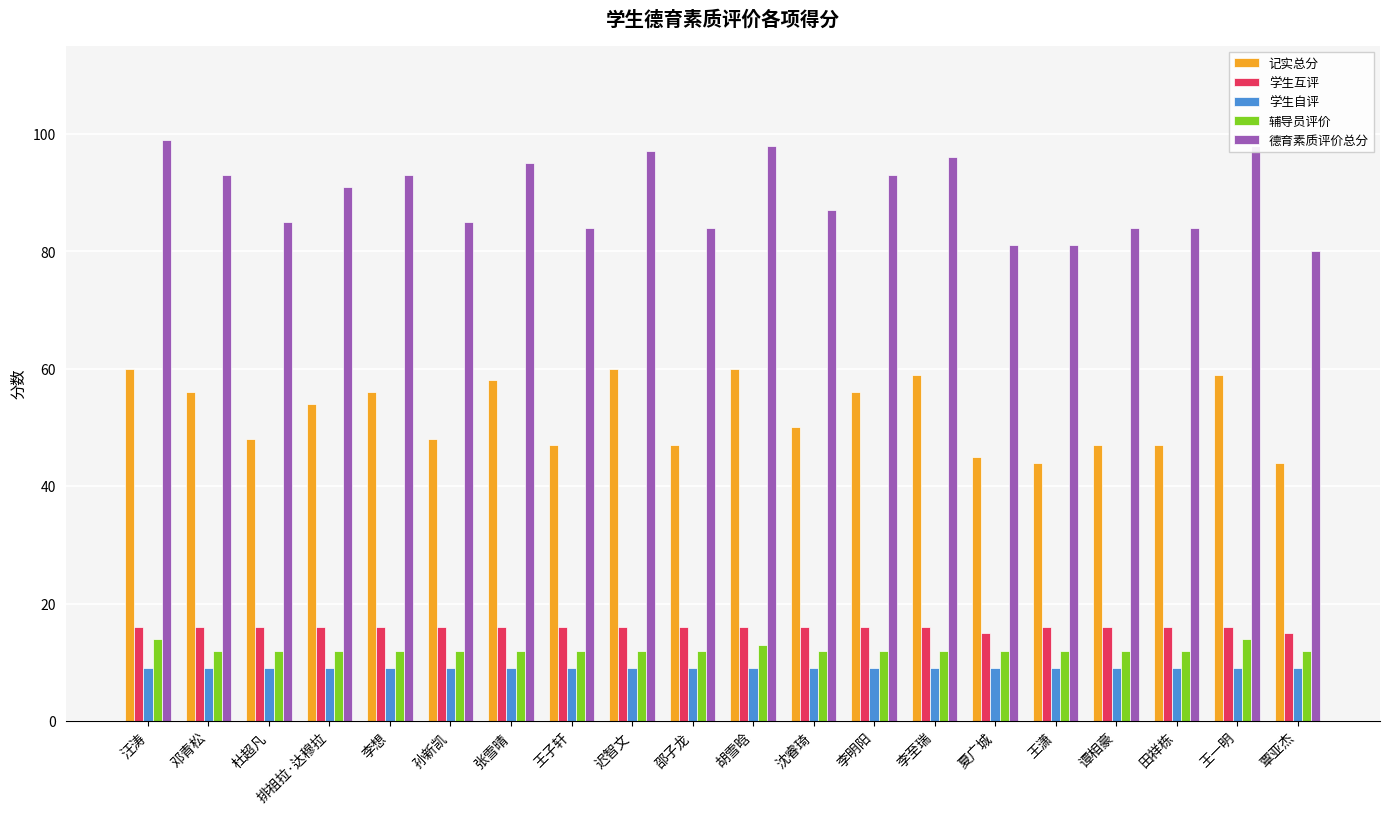

Reading right to left, transcribe all the data shown in this chart.

记实总分: 44	59	47	47	44	45	59	56	50	60	47	60	47	58	48	56	54	48	56	60
学生互评: 15	16	16	16	16	15	16	16	16	16	16	16	16	16	16	16	16	16	16	16
学生自评: 9	9	9	9	9	9	9	9	9	9	9	9	9	9	9	9	9	9	9	9
辅导员评价: 12	14	12	12	12	12	12	12	12	13	12	12	12	12	12	12	12	12	12	14
德育素质评价总分: 80	98	84	84	81	81	96	93	87	98	84	97	84	95	85	93	91	85	93	99